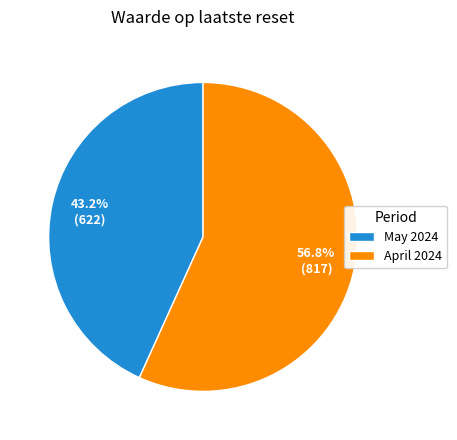

Does any single category account for the majority?

Yes